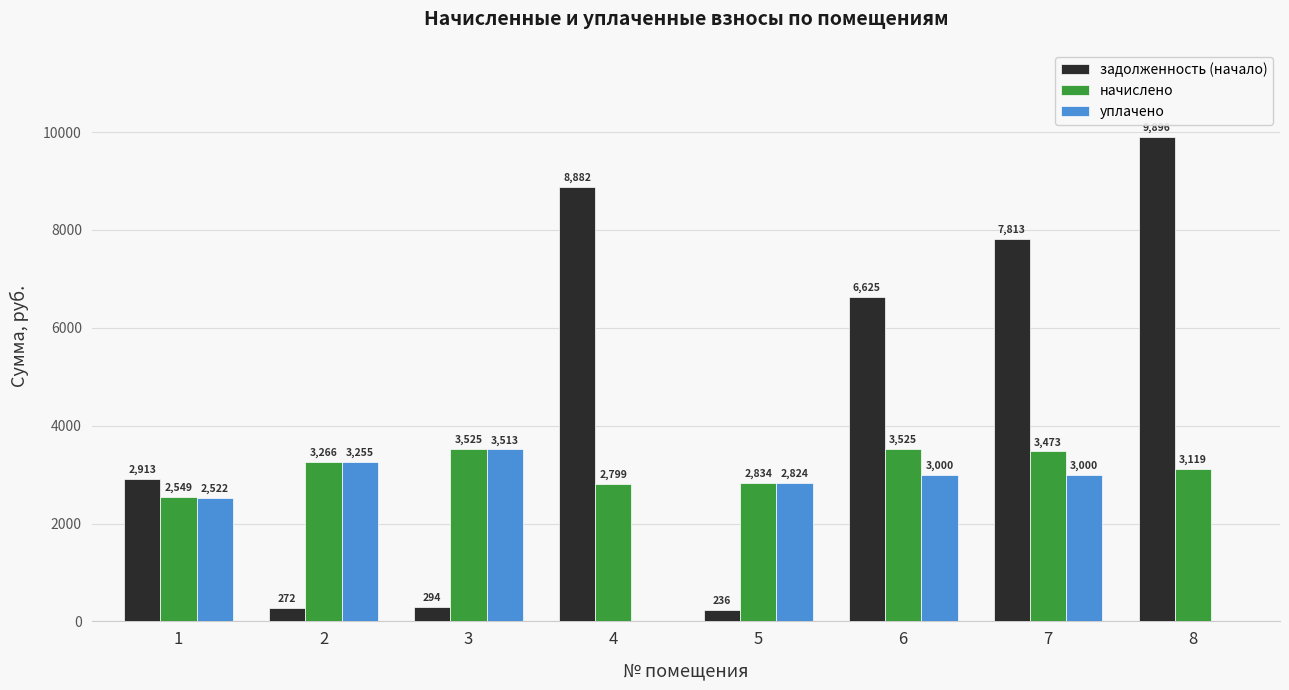

Which series changed the most between 4 and 6?

уплачено